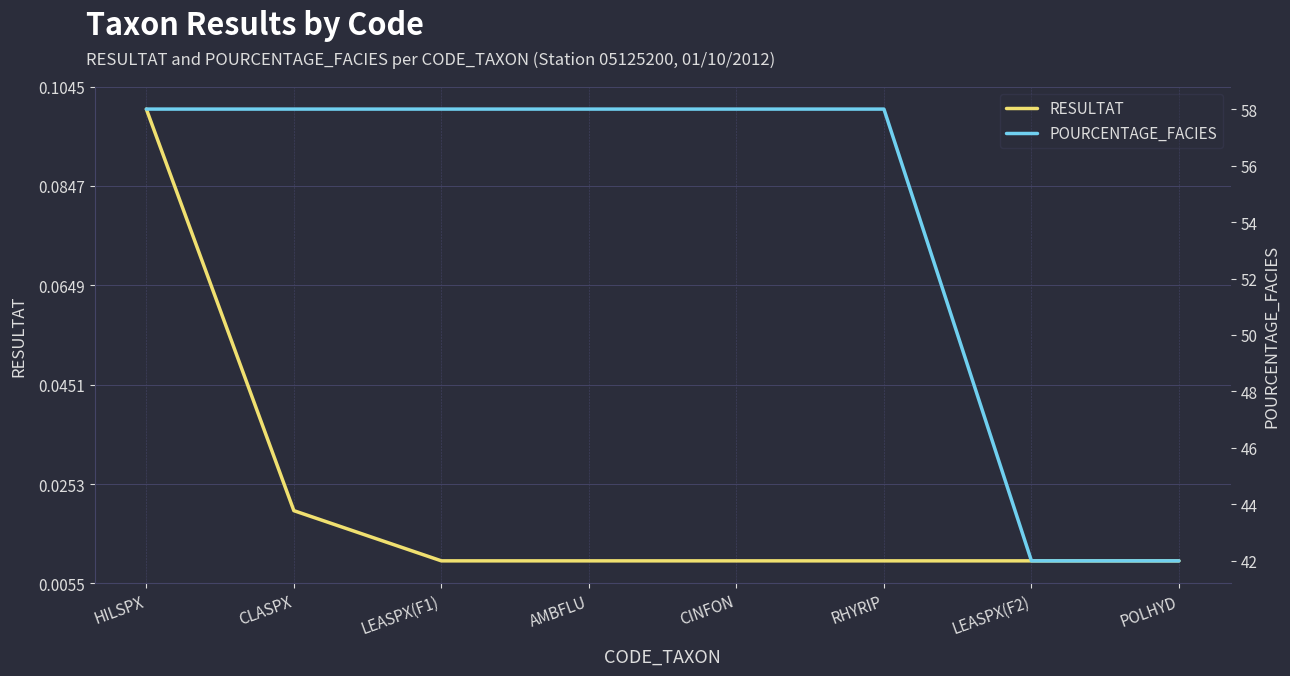

Rank the categories by POURCENTAGE_FACIES value from highest to lowest.

HILSPX, CLASPX, LEASPX(F1), AMBFLU, CINFON, RHYRIP, LEASPX(F2), POLHYD